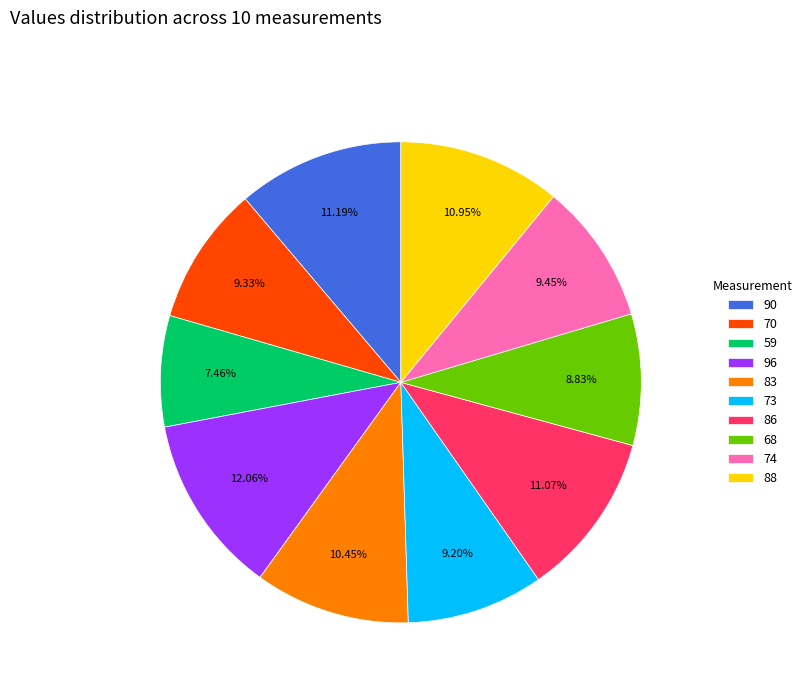

Which has a higher value, 96 or 86?

96